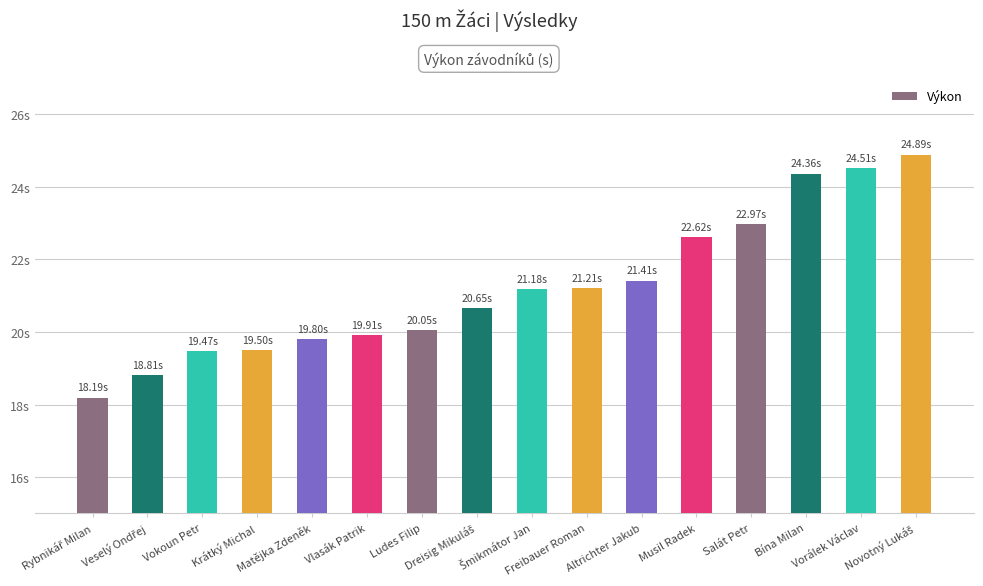

What is the label of the 16th bar from the right?

Rybnikář Milan